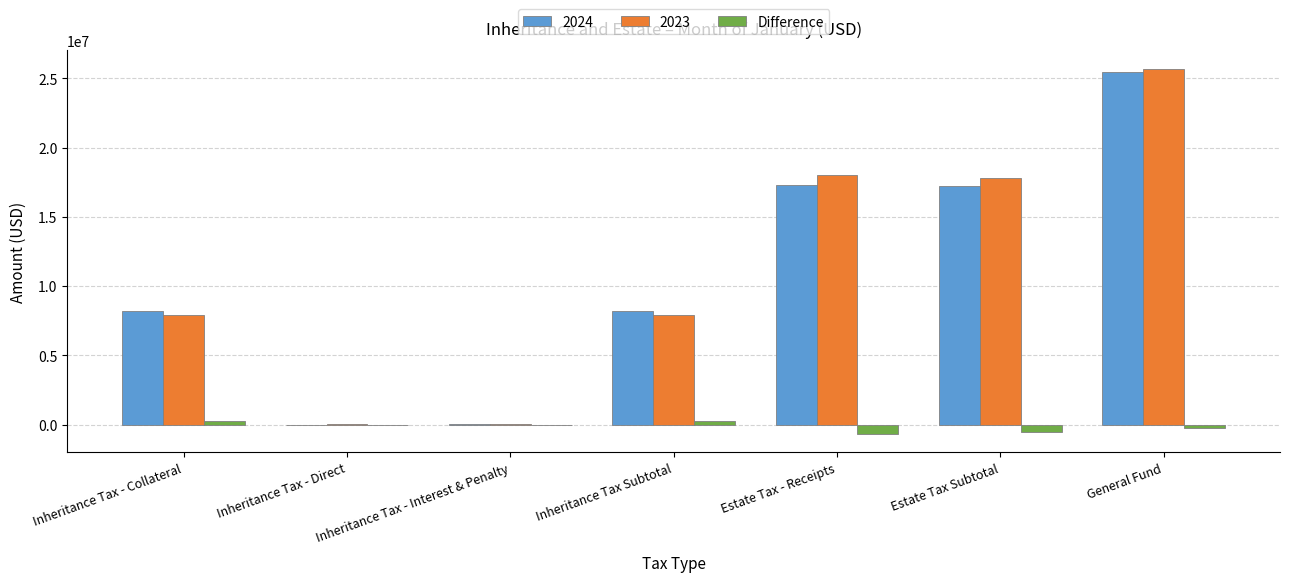

True or false: 2023 has a value of 11615606.7 at Inheritance Tax Subtotal.

False